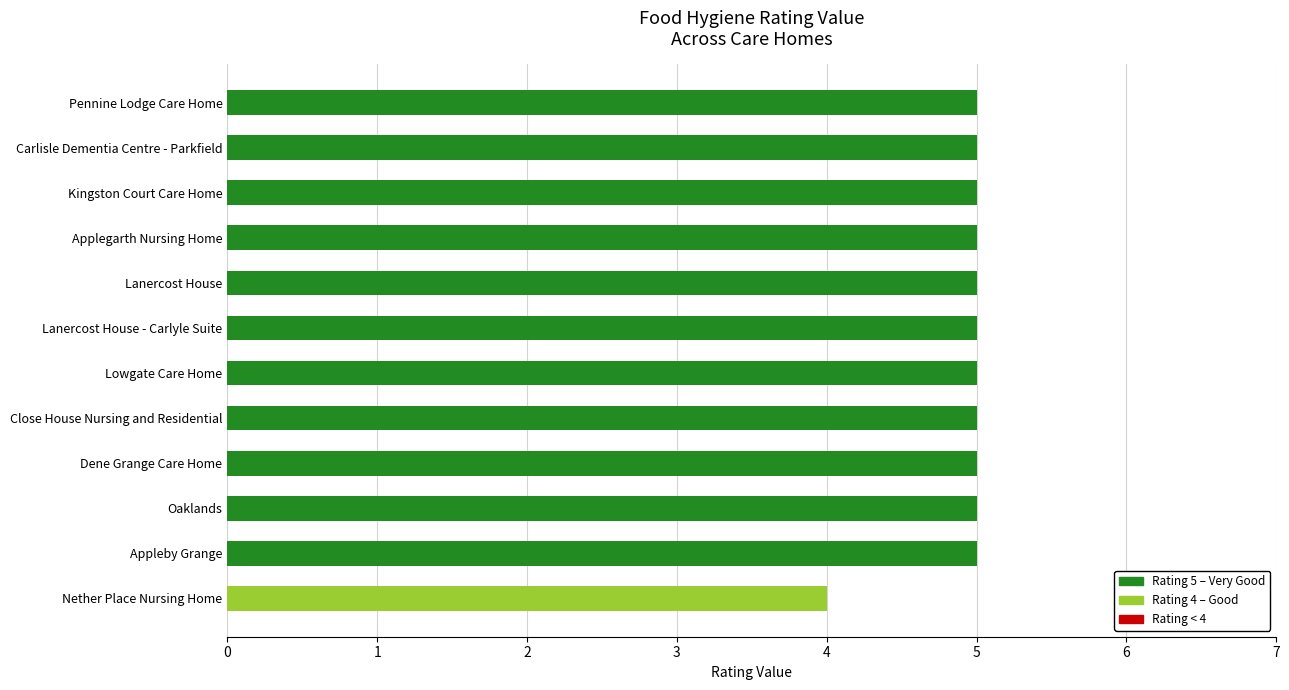

Reading top to bottom, extract all data points from this chart.

5	5	5	5	5	5	5	5	5	5	5	4